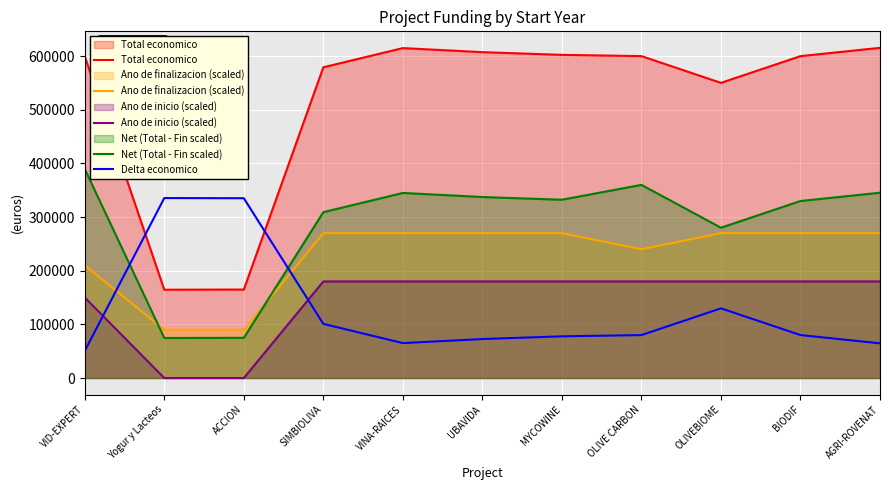

What position from the left is MYCOWINE?

7